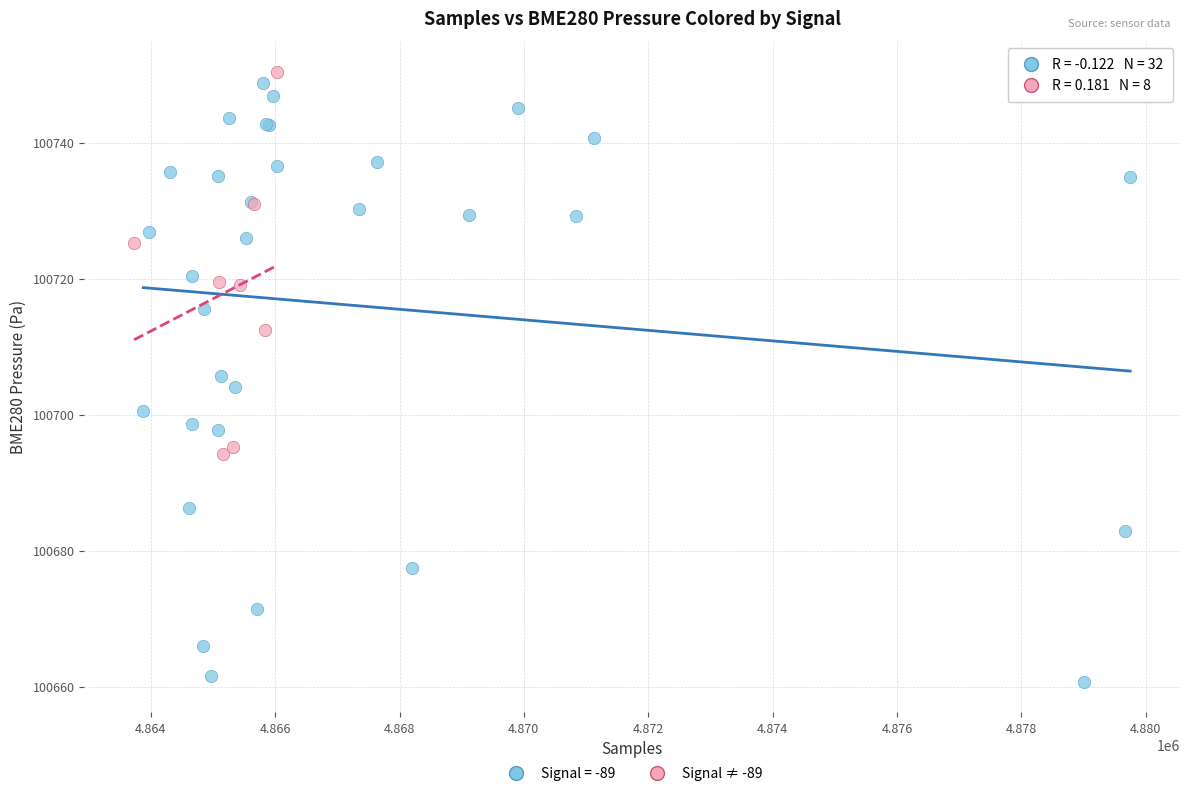

Which series has the widest spread of Y values?

Signal = -89